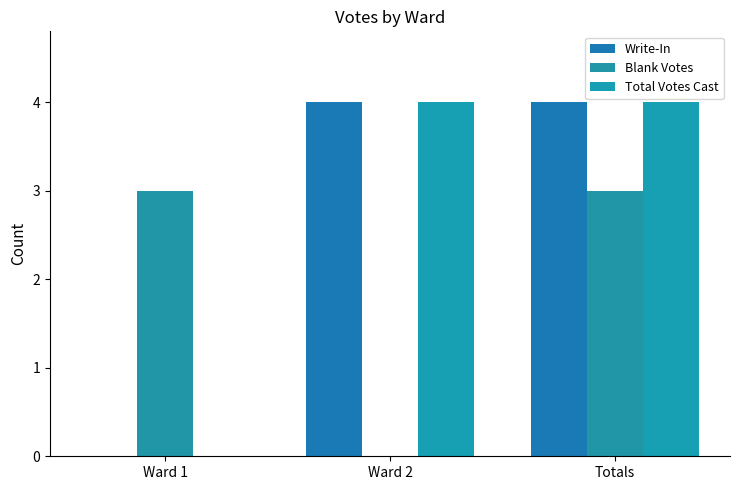

Reading right to left, transcribe all the data shown in this chart.

Write-In: Totals=4	Ward 2=4	Ward 1=0
Blank Votes: Totals=3	Ward 2=0	Ward 1=3
Total Votes Cast: Totals=4	Ward 2=4	Ward 1=0